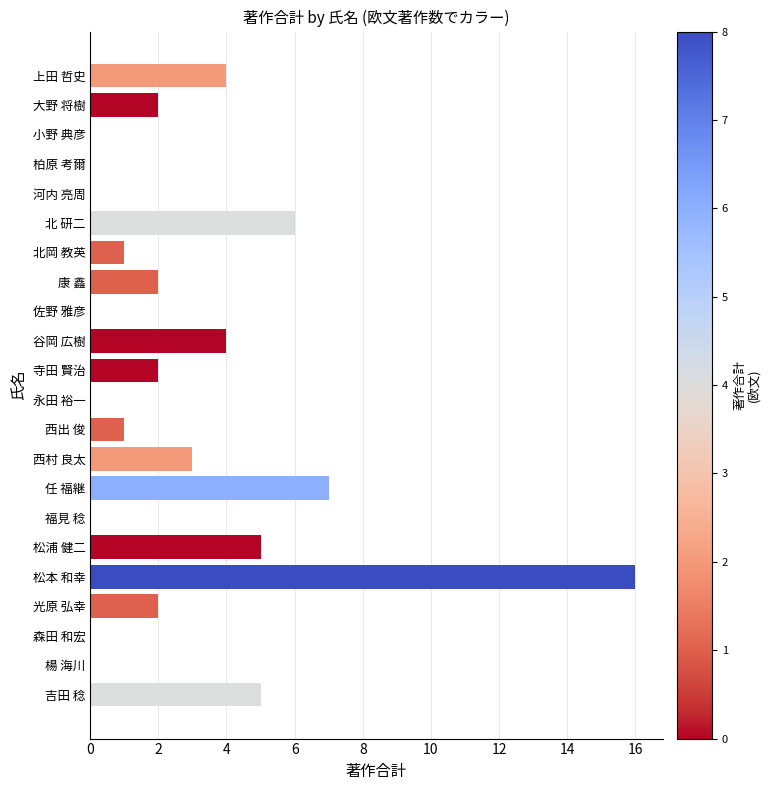

The chart shows a value of 1 at 西出 俊. True or false?

True